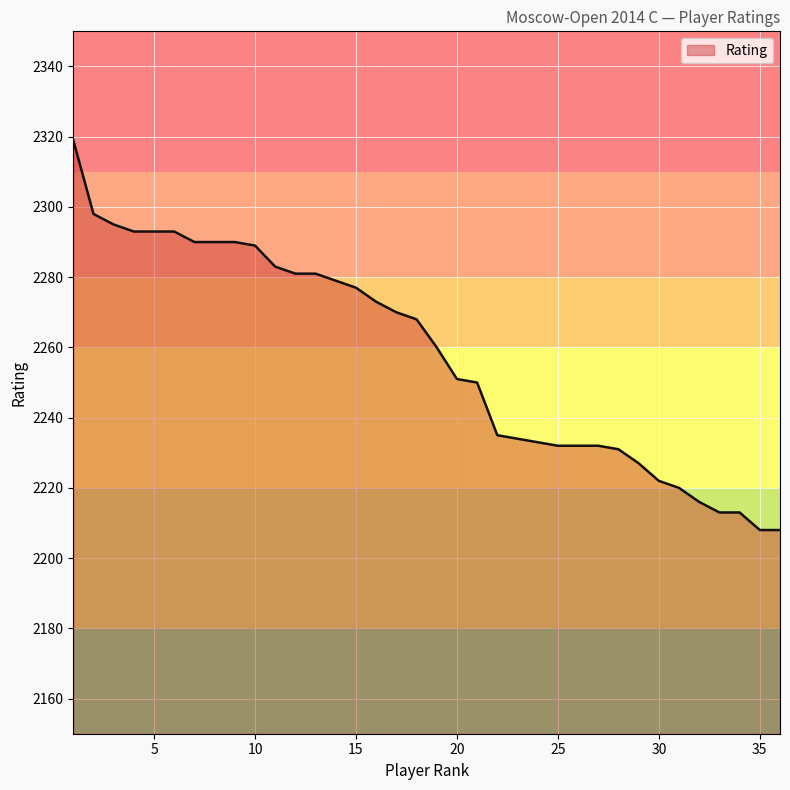

How many lines are shown in the chart?

1